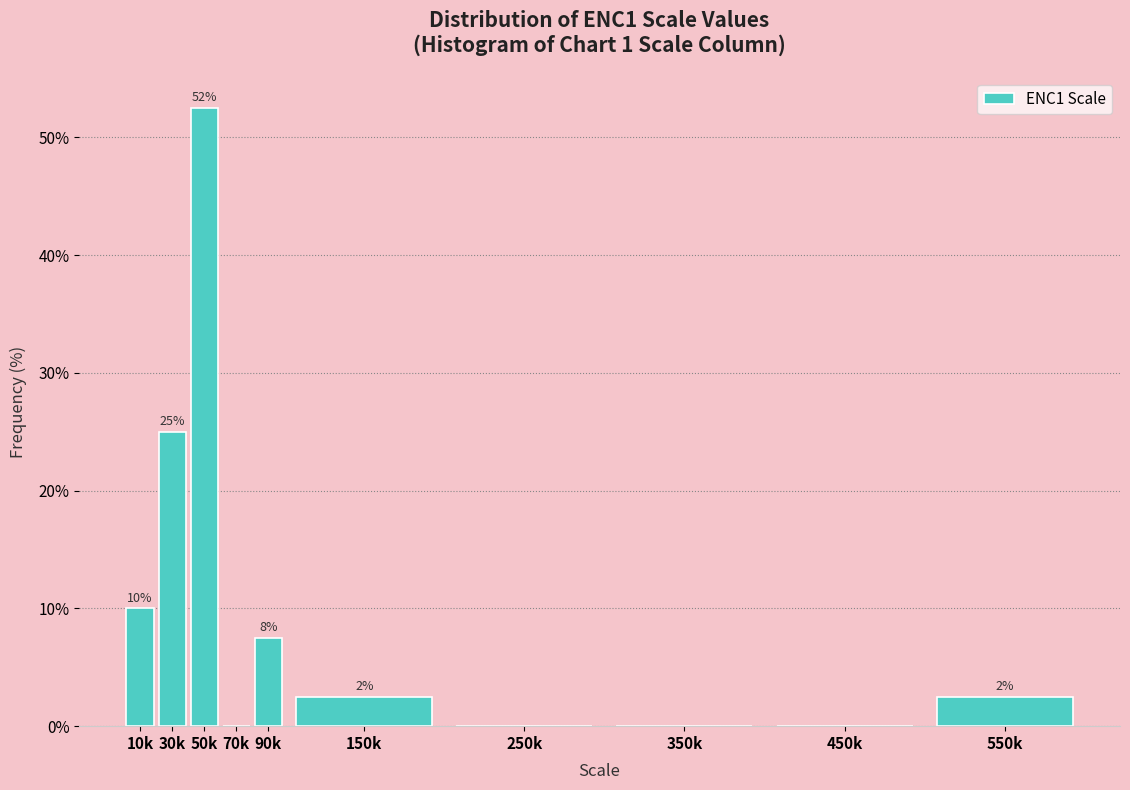

Are the bars horizontal?

No